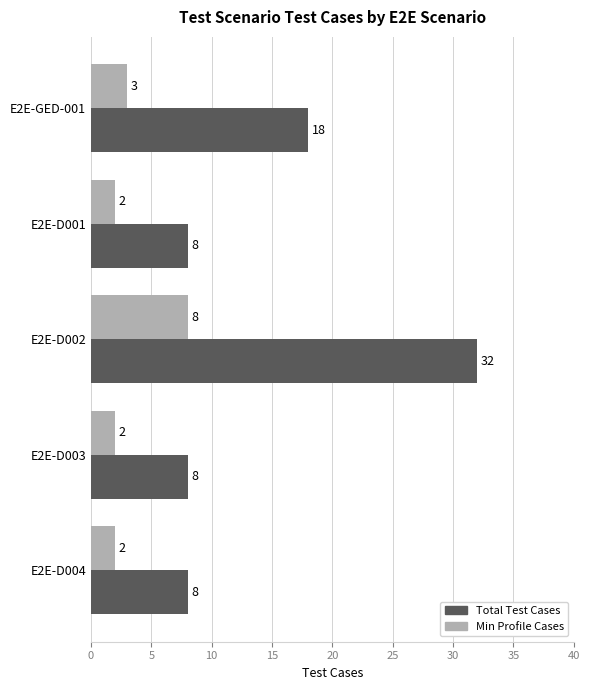

What is the smallest value displayed?

2